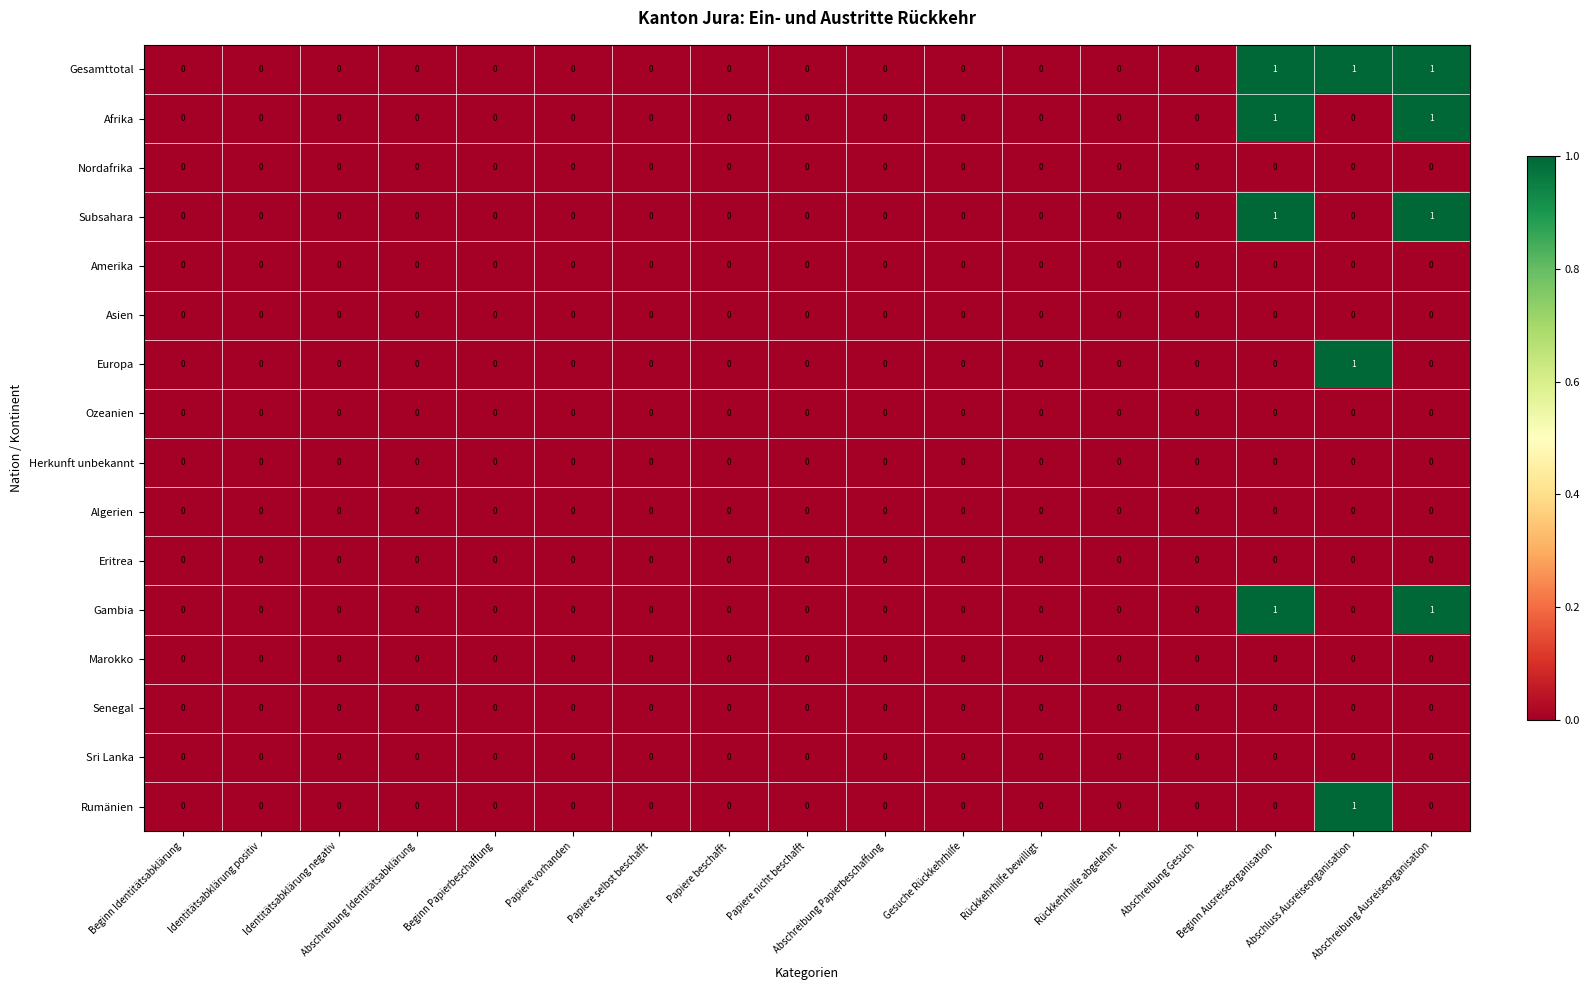

Count the Subsahara values in the range 0 to 1.

17